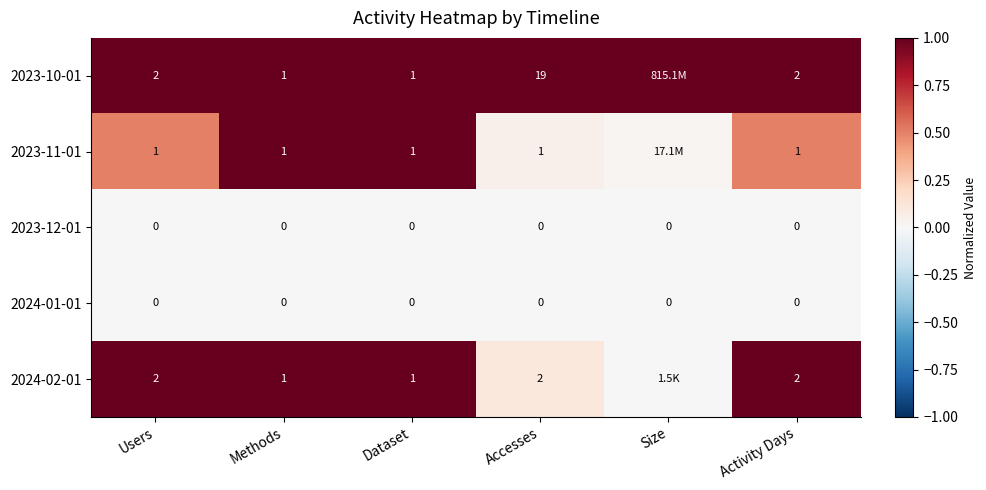

Is the value of 2023-12-01 at Size greater than the value of 2023-11-01 at Activity Days?

No